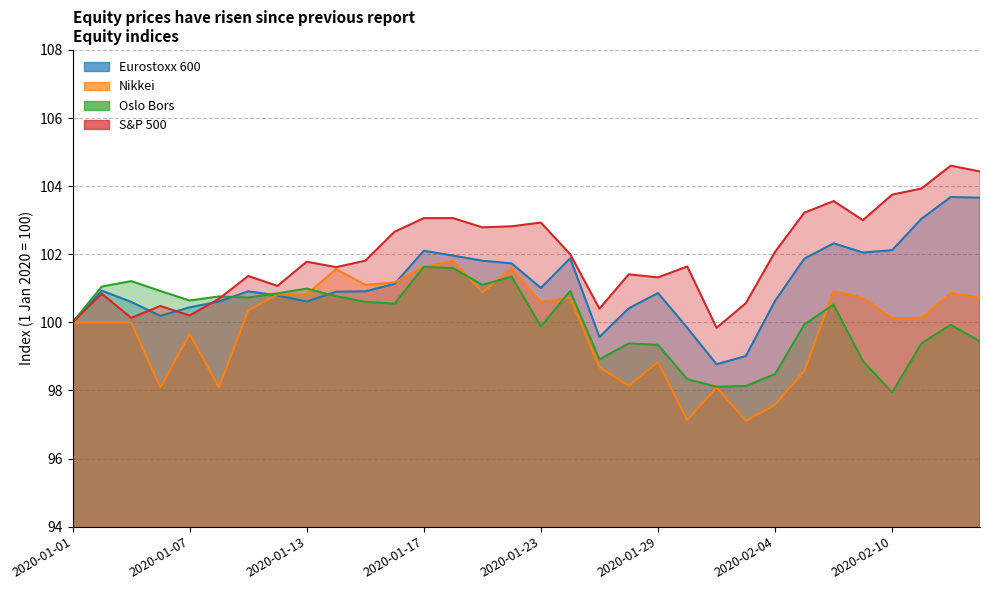

Rank the series at 2020-01-10 from lowest to highest value.

Eurostoxx 600, Nikkei, Oslo Bors, S&P 500